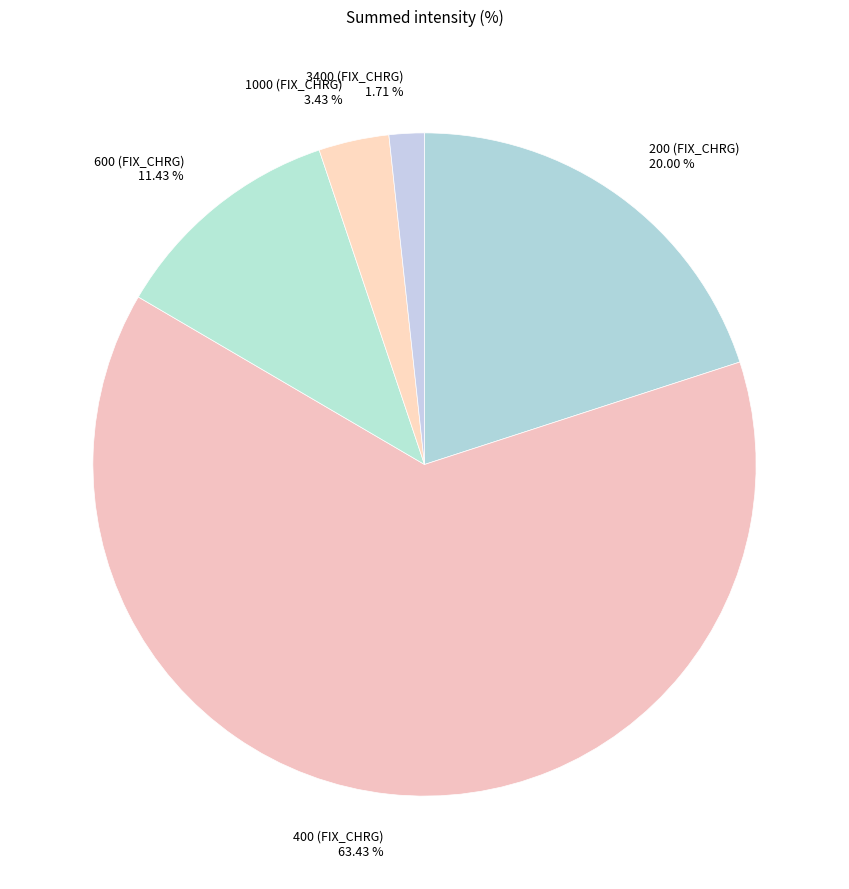

Between 400 (FIX_CHRG) 63.43 % and 200 (FIX_CHRG) 20.00 %, which is larger?

400 (FIX_CHRG) 63.43 %